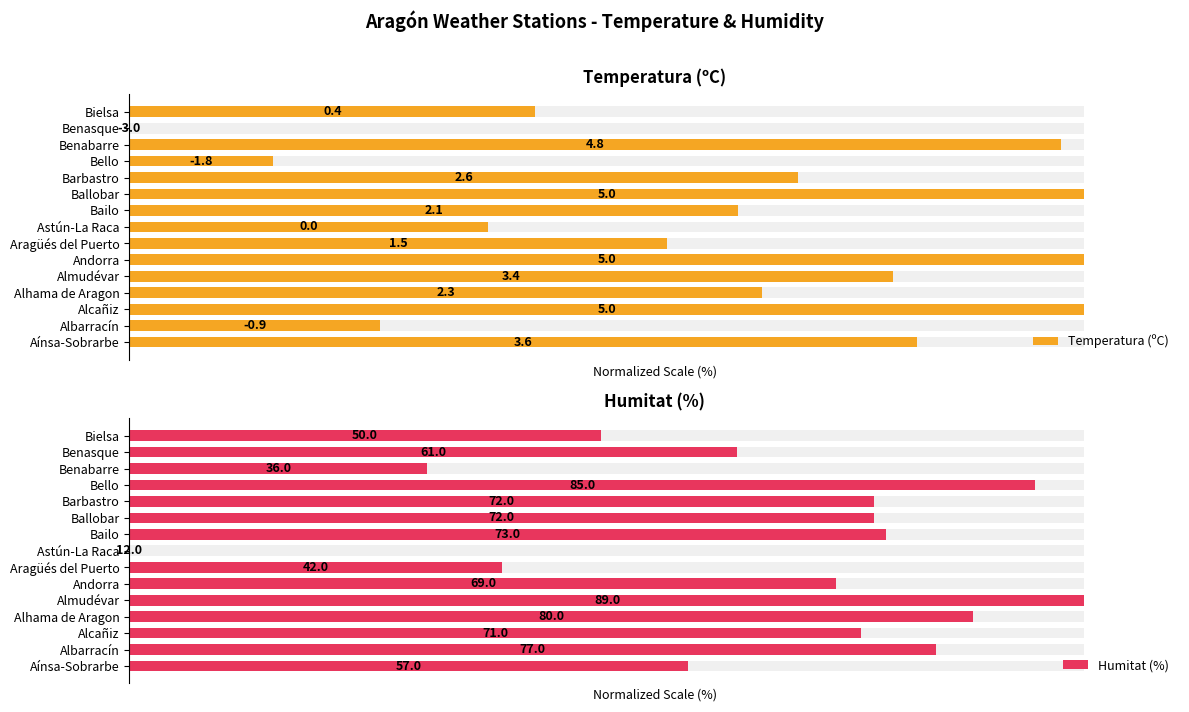

Which series has the widest spread of values?

Temperatura (ºC)